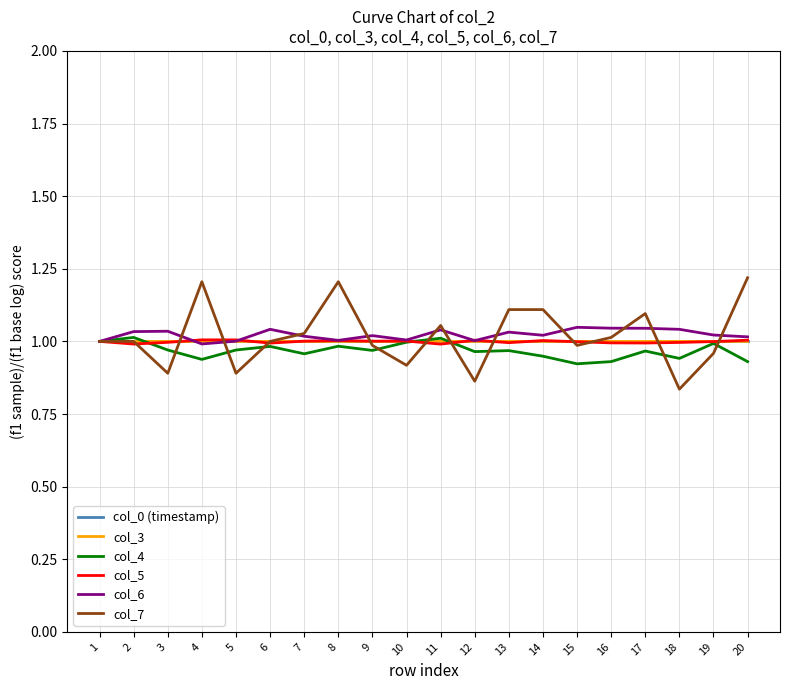

True or false: col_6 has more than 0 points higher than both neighbors.

True